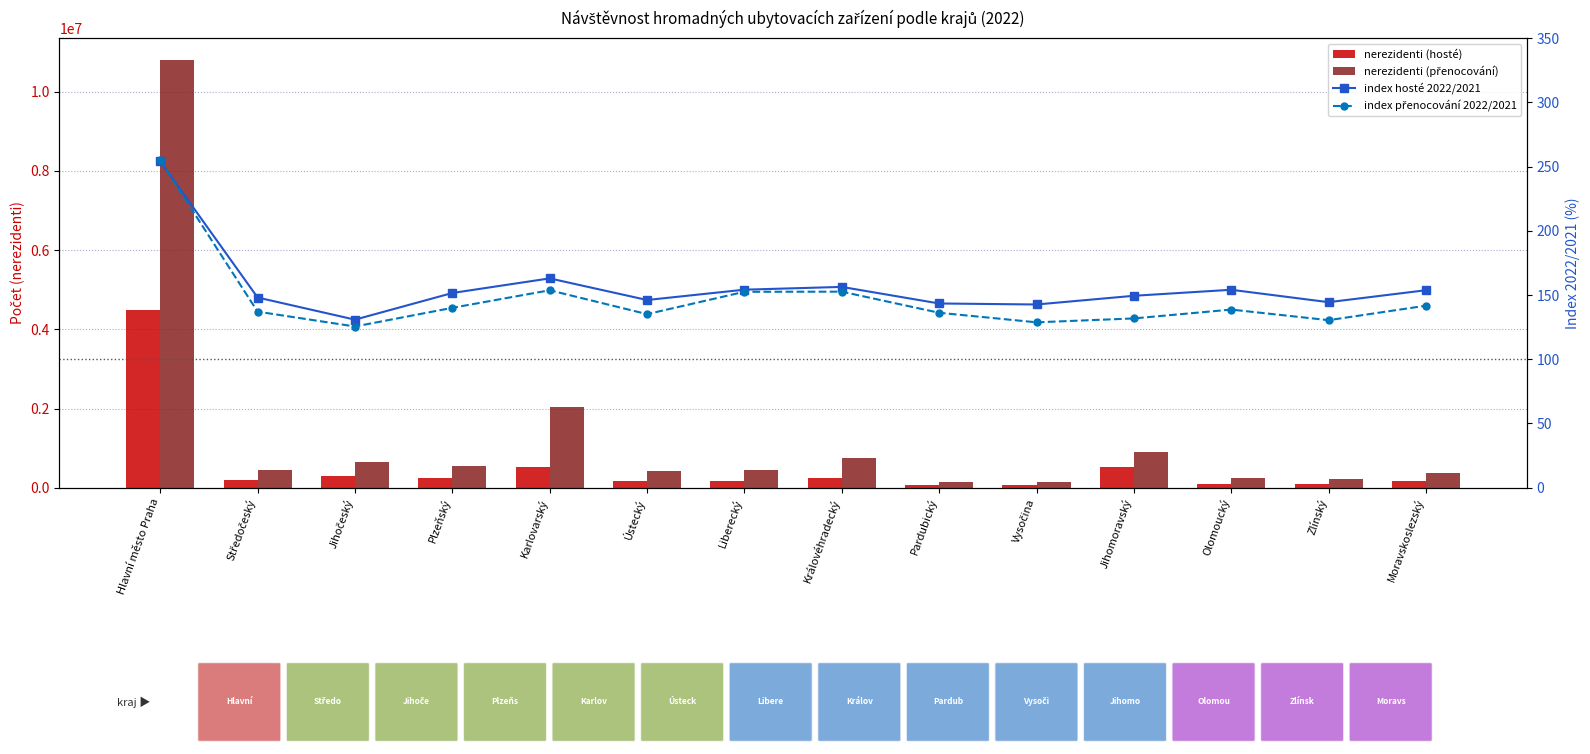

How many categories are shown in the chart?

14